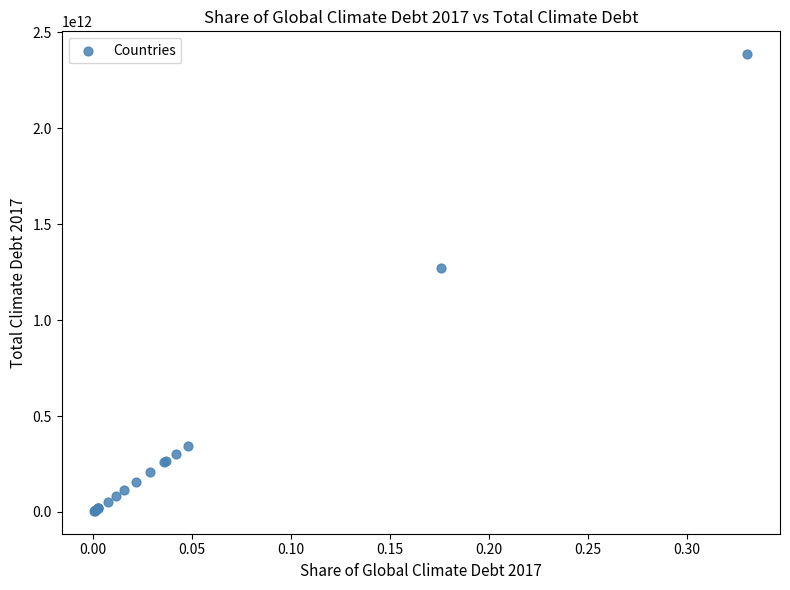

What Y value in the scatter plot is closest to 1196327954626?

1269702265714.6